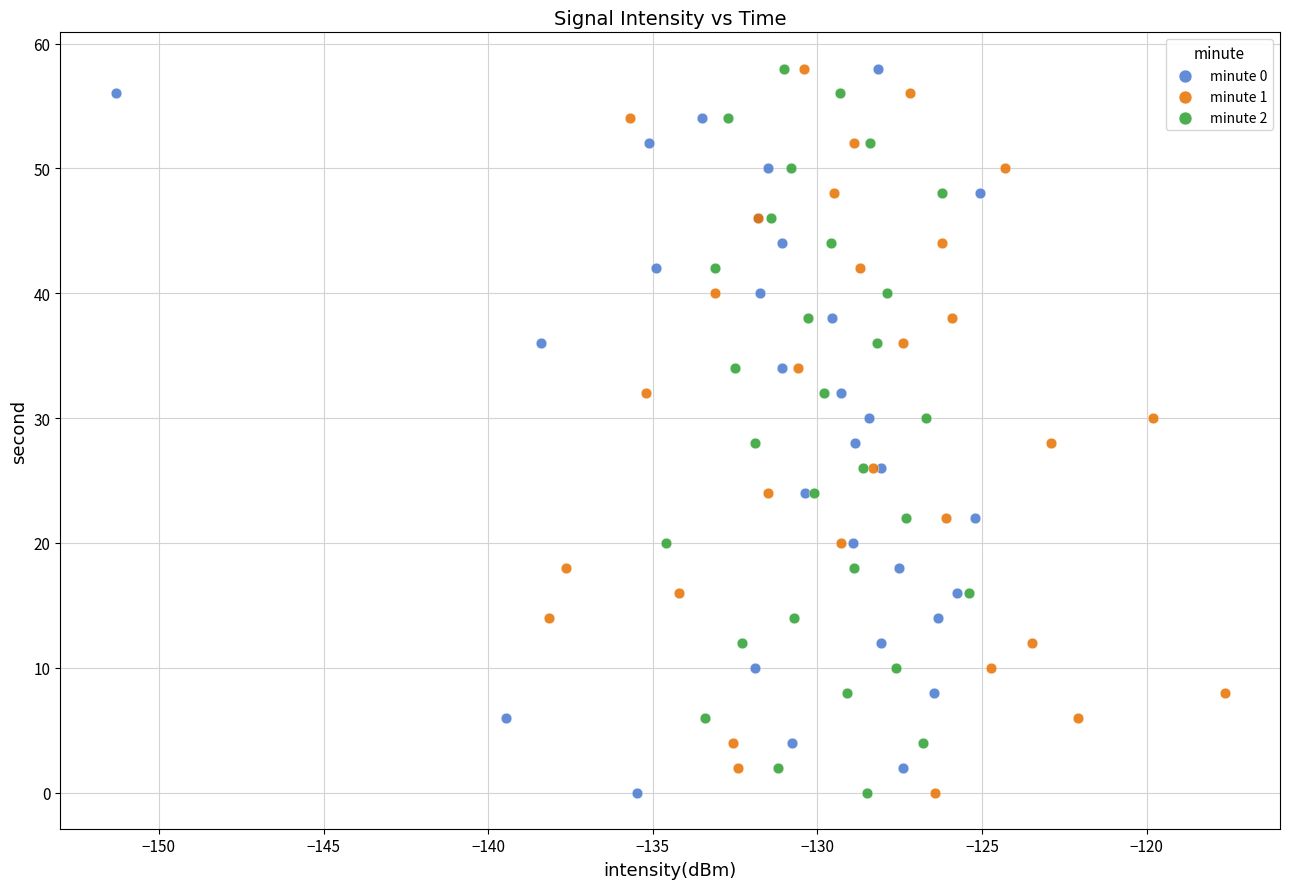

What are all the series names shown in the legend?

minute 0, minute 1, minute 2